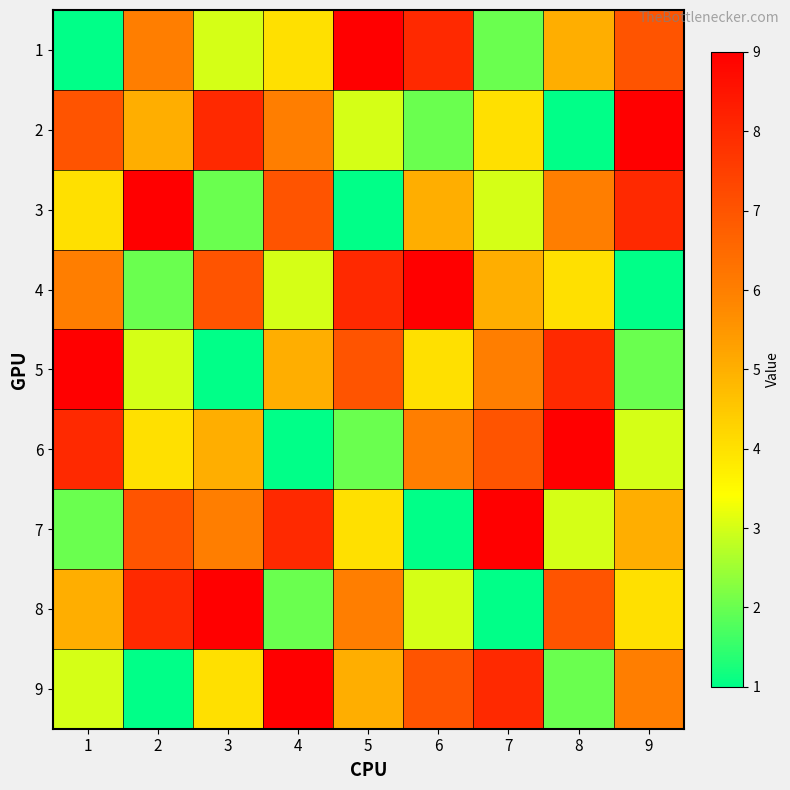

How many categories are shown in the chart?

9